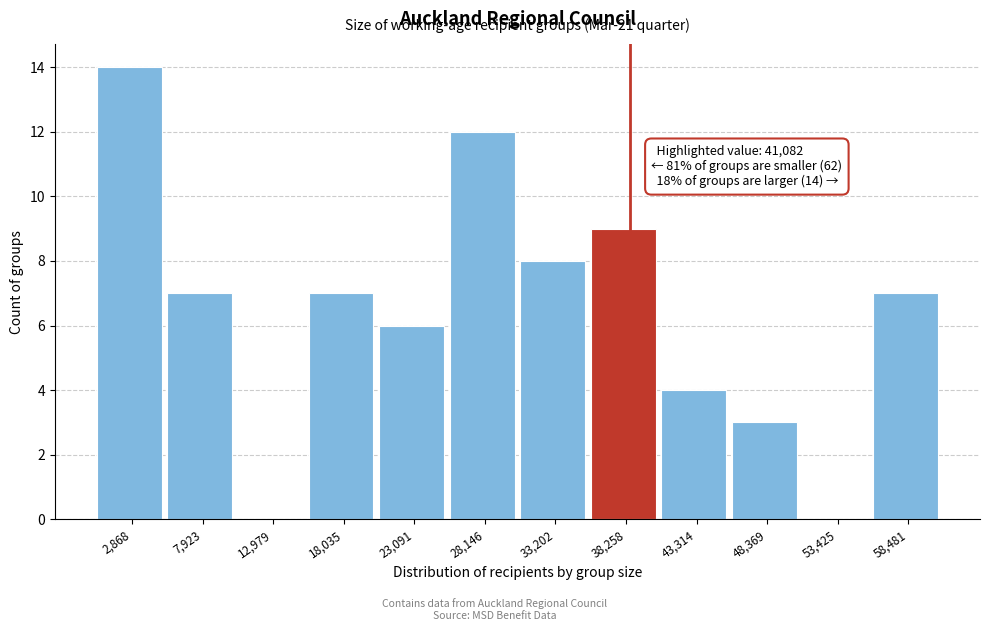

Reading left to right, what are all the values shown in this chart?

2,868=14	7,923=7	12,979=0	18,035=7	23,091=6	28,146=12	33,202=8	38,258=9	43,314=4	48,369=3	53,425=0	58,481=7